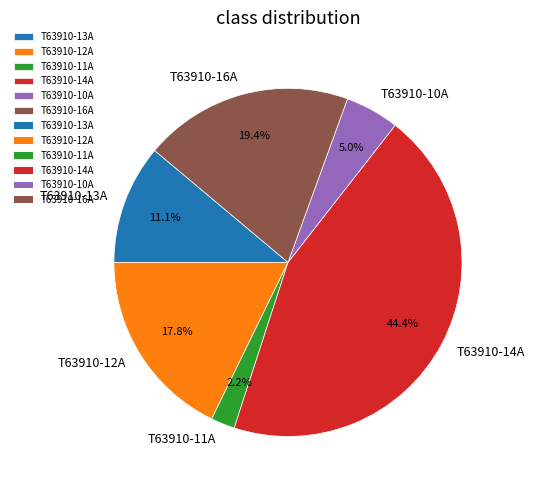

Rank the categories by value from lowest to highest.

T63910-11A, T63910-10A, T63910-13A, T63910-12A, T63910-16A, T63910-14A